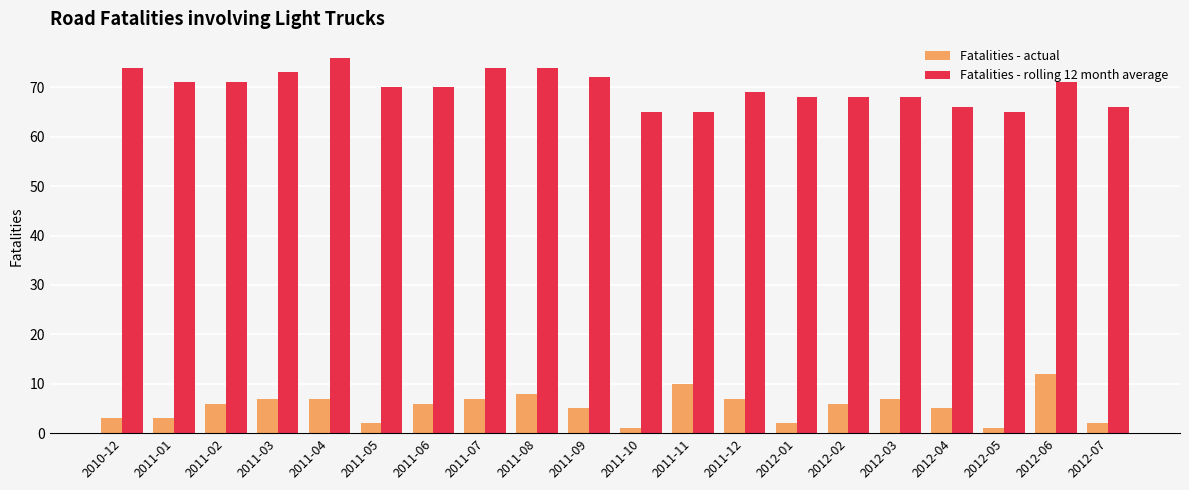

What is the difference between the highest and lowest values at 2011-01?

68